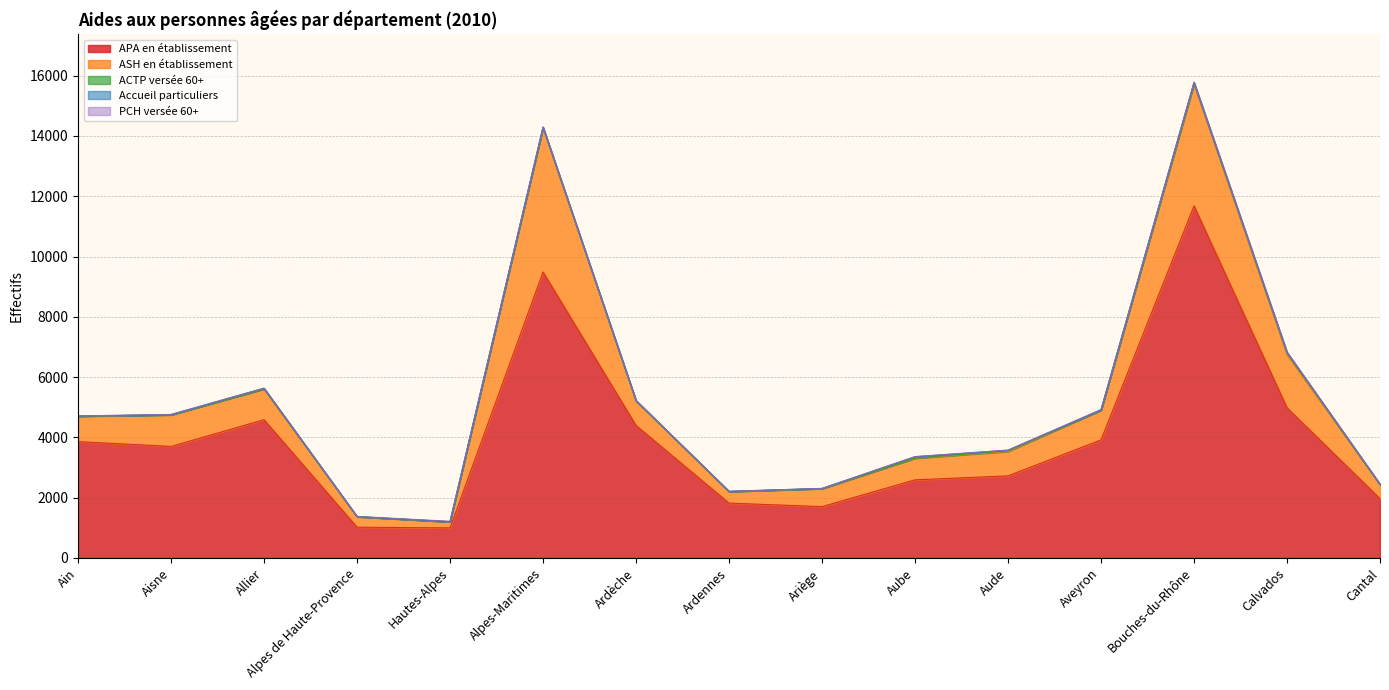

Which category has the lowest value in the APA en établissement series?

Hautes-Alpes